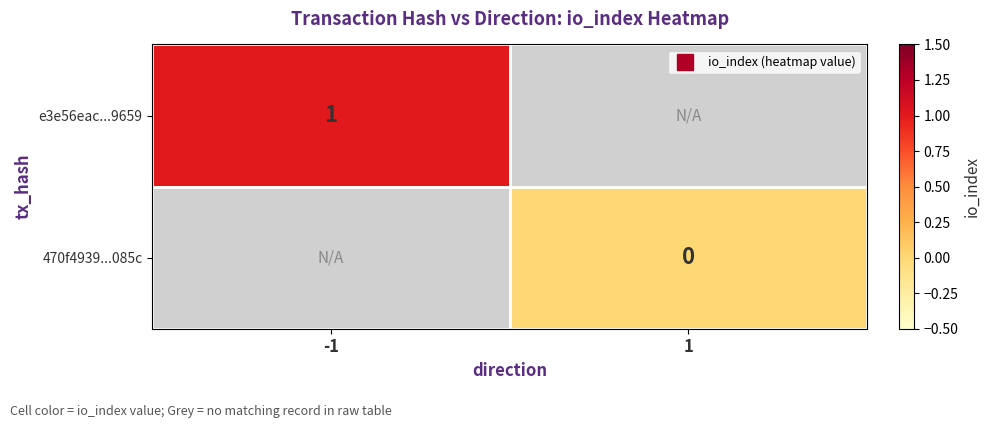

At 1, list the series in order from largest to smallest.

e3e56eac...9659, 470f4939...085c